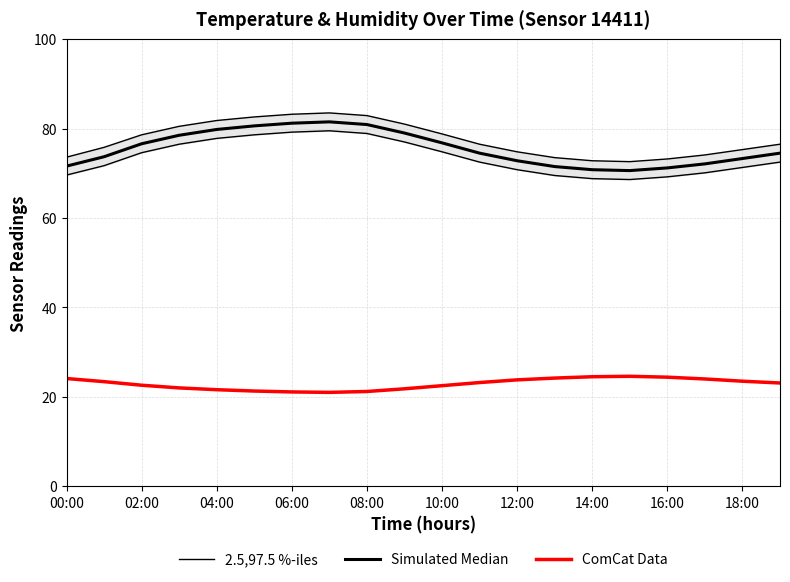

How many interior local peaks does the Simulated Median series have?

1